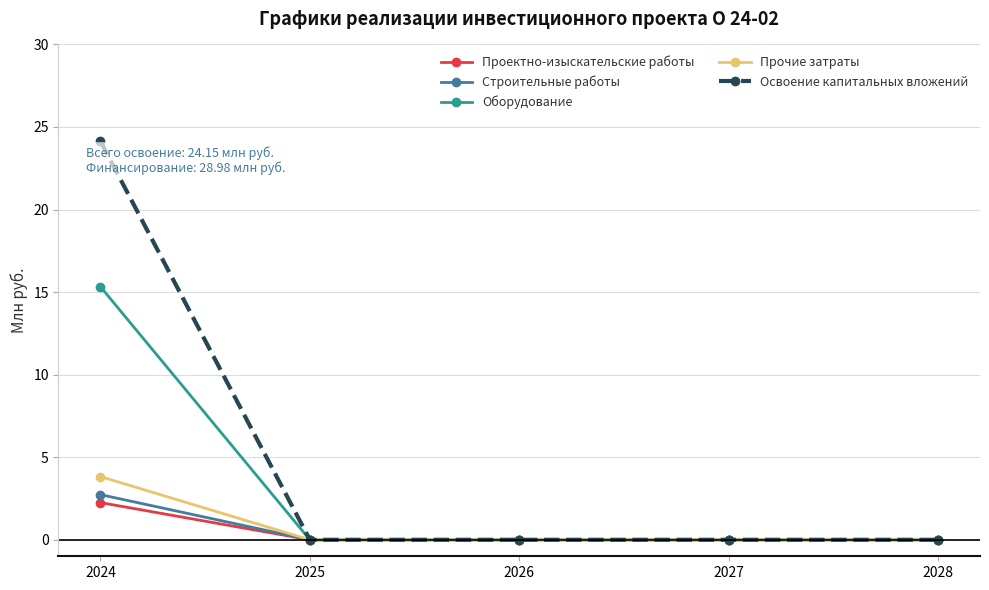

The value of Оборудование at 2027 is 0.0. True or false?

True